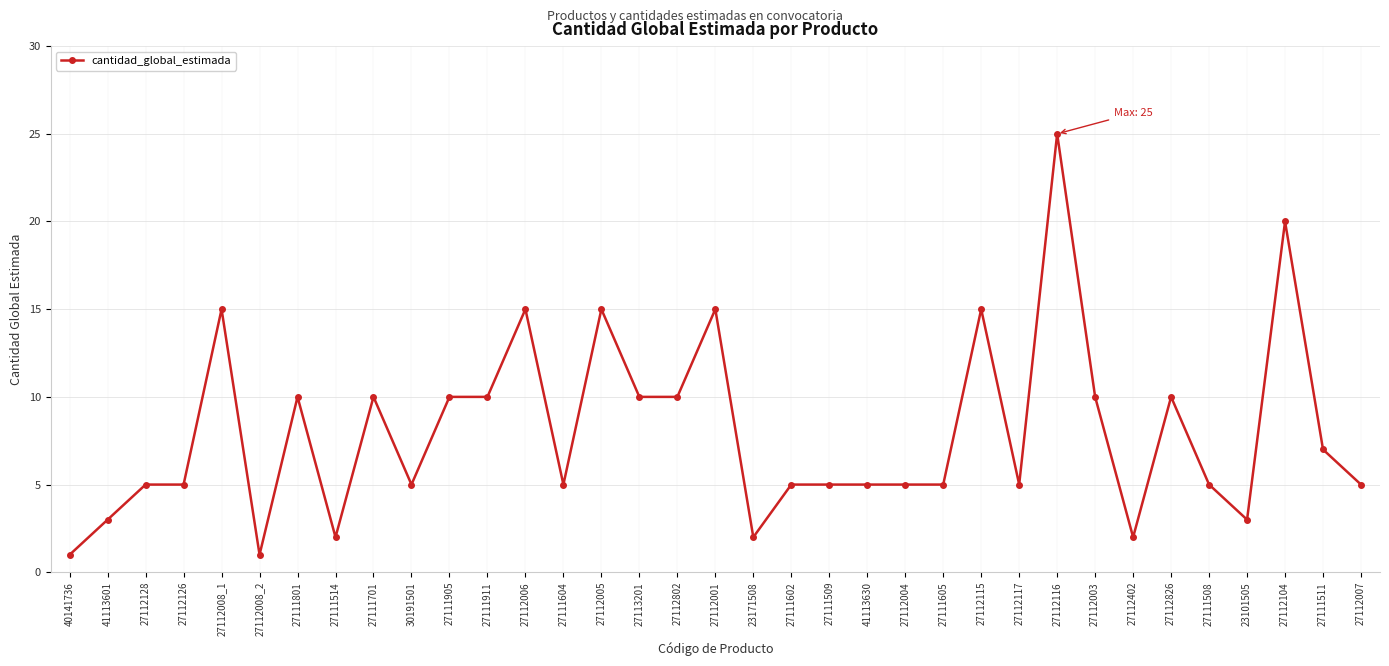

True or false: the data shows 3 at 23171508.

False